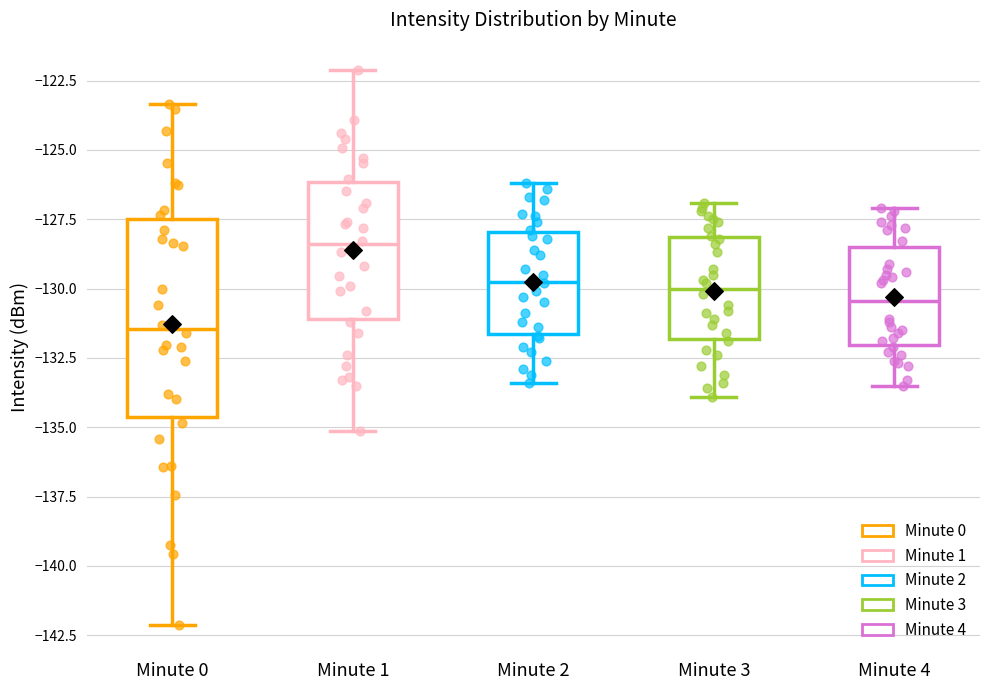

Comparing the boxes themselves (not the whiskers), which one is the tallest?

Minute 0